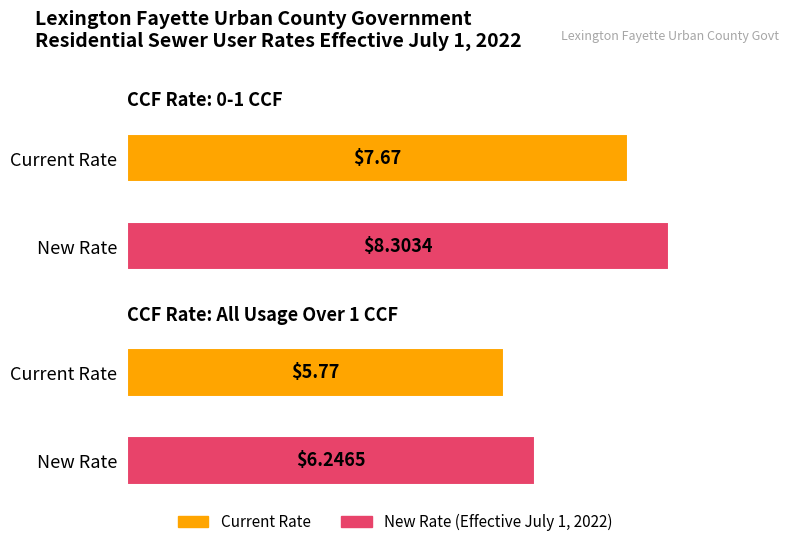

True or false: Current Rate has a value of 2.6 at 0-1 CCF.

False